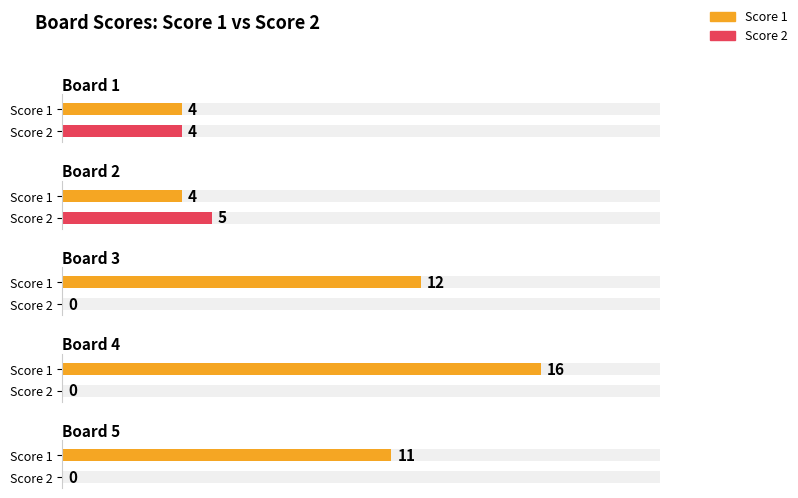

Reading right to left, extract all data points from this chart.

Score 1: Board 5=11	Board 4=16	Board 3=12	Board 2=4	Board 1=4
Score 2: Board 5=0	Board 4=0	Board 3=0	Board 2=5	Board 1=4